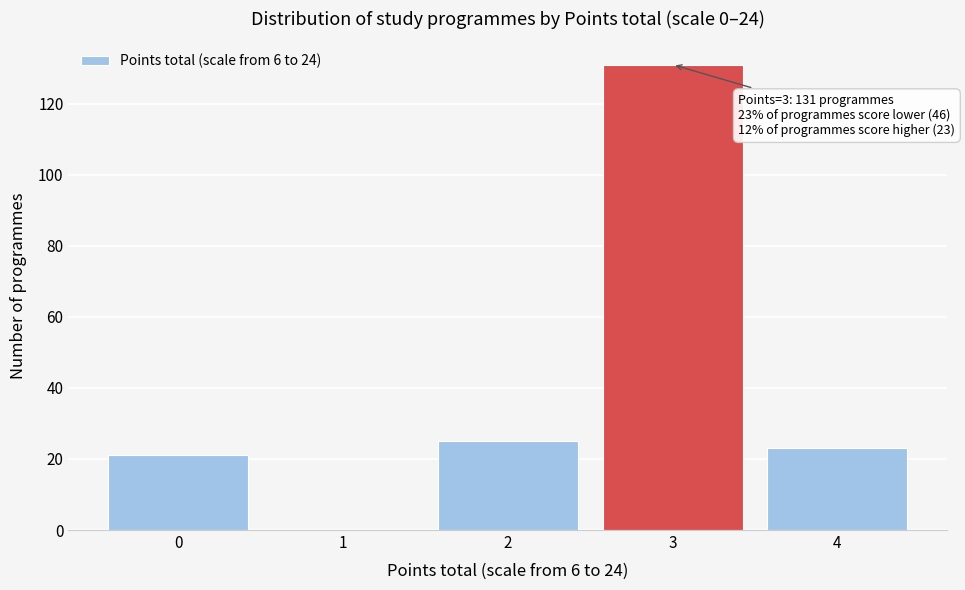

Reading left to right, extract all data points from this chart.

0=21	1=0	2=25	3=131	4=23